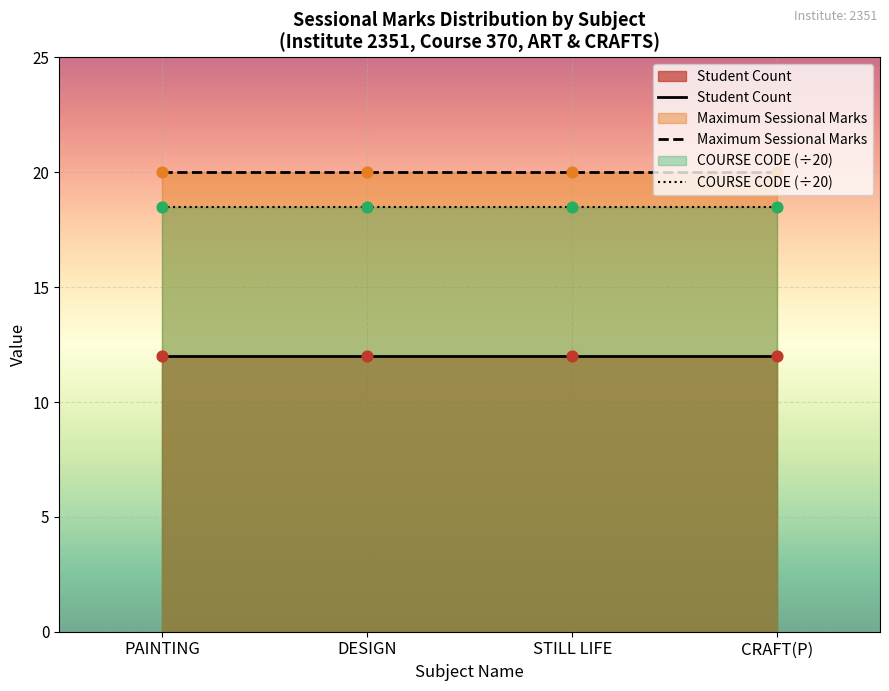

Which series has the largest total across all categories?

Maximum Sessional Marks